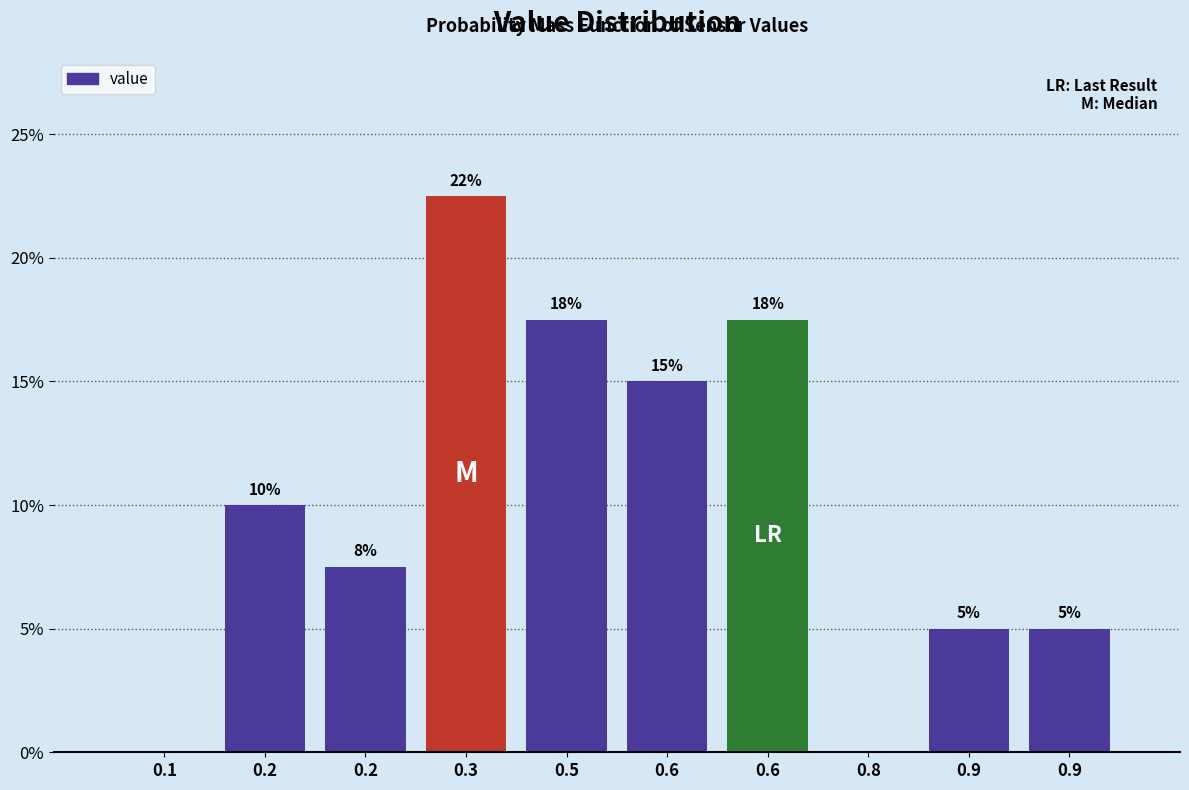

Are the bars horizontal?

No